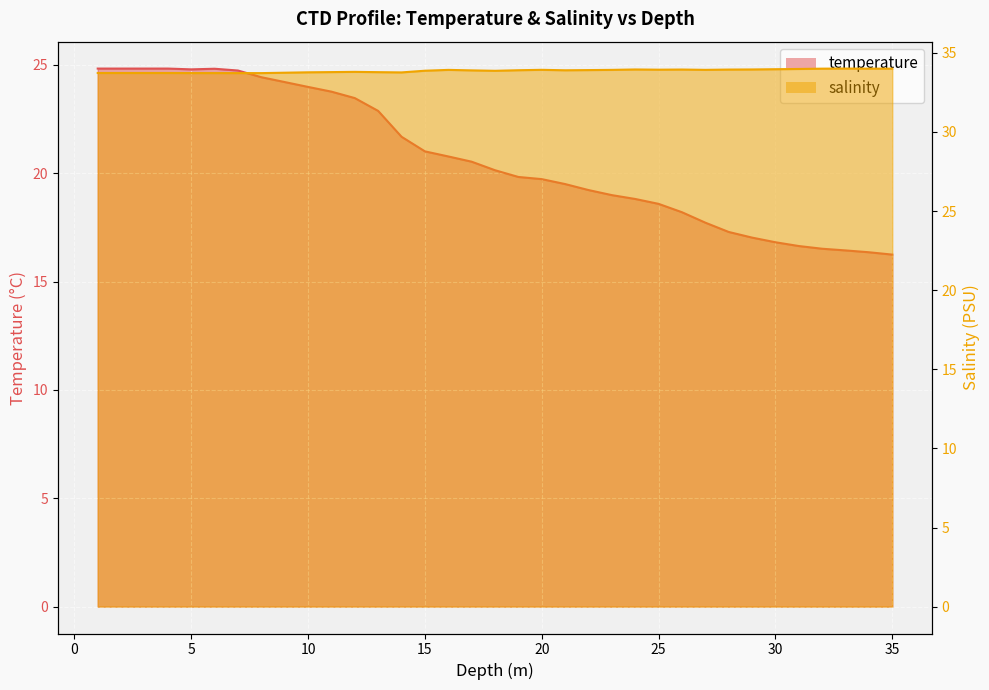

What is the difference between the maximum and second lowest values in the temperature series?

8.5